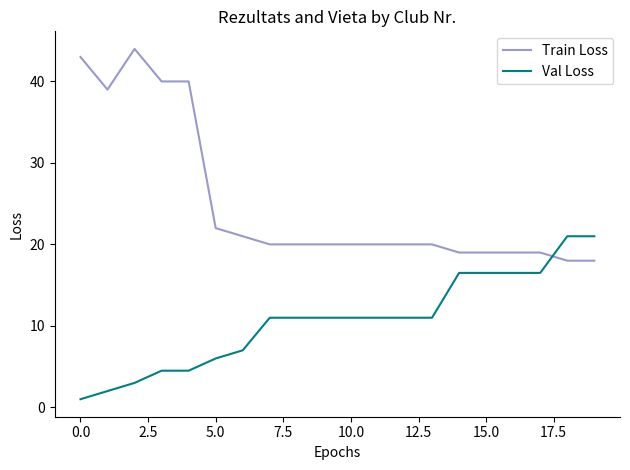

Which series has the widest spread of values?

Train Loss